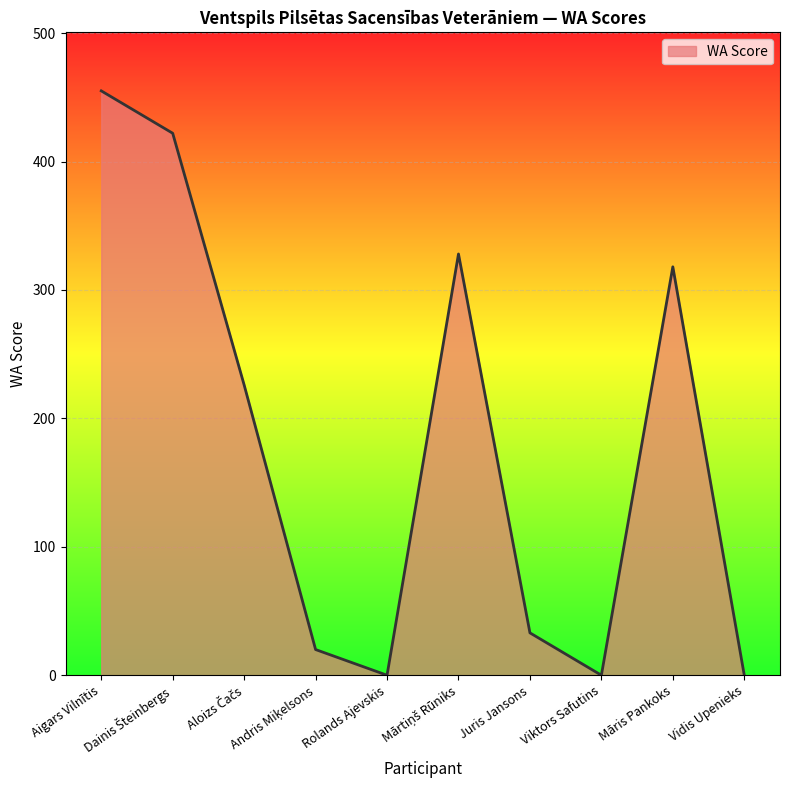

What is the change in value from Juris Jansons to Māris Pankoks?

+285